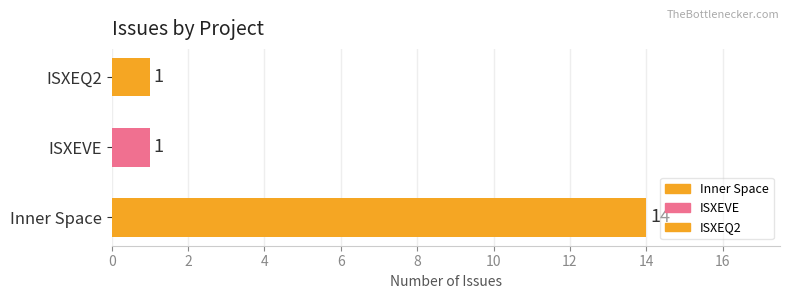

What value does the data have at Inner Space, to the nearest 5?

15